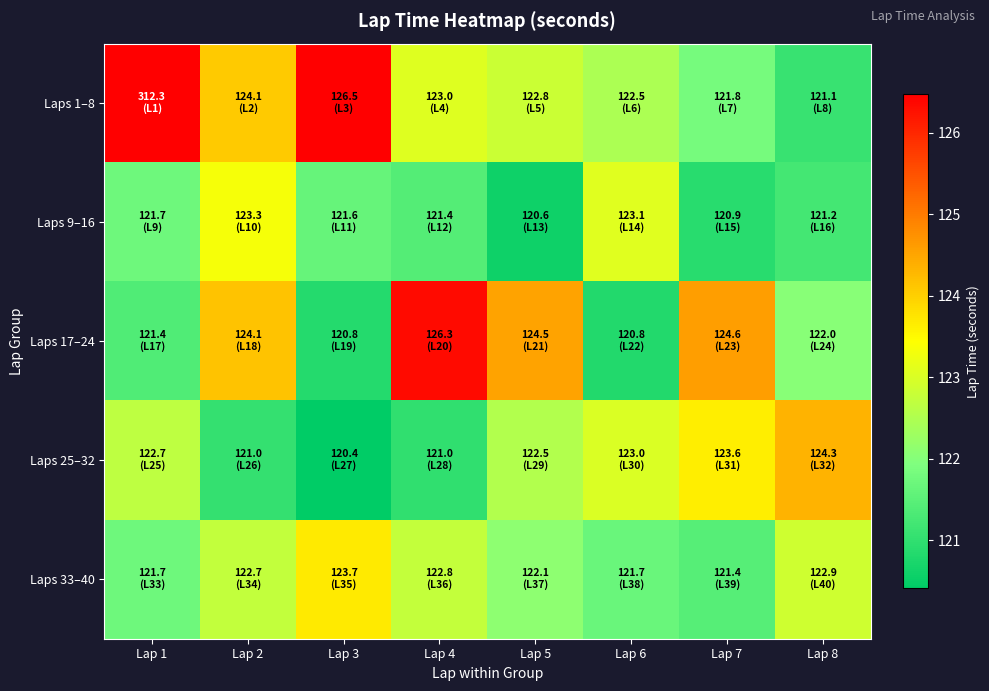

Reading right to left, what are all the values shown in this chart?

Laps 1–8: Lap 8=121.1	Lap 7=121.8	Lap 6=122.5	Lap 5=122.8	Lap 4=123.0	Lap 3=126.5	Lap 2=124.1	Lap 1=312.3
Laps 9–16: Lap 8=121.2	Lap 7=120.9	Lap 6=123.1	Lap 5=120.6	Lap 4=121.4	Lap 3=121.6	Lap 2=123.3	Lap 1=121.7
Laps 17–24: Lap 8=122.0	Lap 7=124.6	Lap 6=120.8	Lap 5=124.5	Lap 4=126.3	Lap 3=120.8	Lap 2=124.1	Lap 1=121.4
Laps 25–32: Lap 8=124.3	Lap 7=123.6	Lap 6=123.0	Lap 5=122.5	Lap 4=121.0	Lap 3=120.4	Lap 2=121.0	Lap 1=122.7
Laps 33–40: Lap 8=122.9	Lap 7=121.4	Lap 6=121.7	Lap 5=122.1	Lap 4=122.8	Lap 3=123.7	Lap 2=122.7	Lap 1=121.7